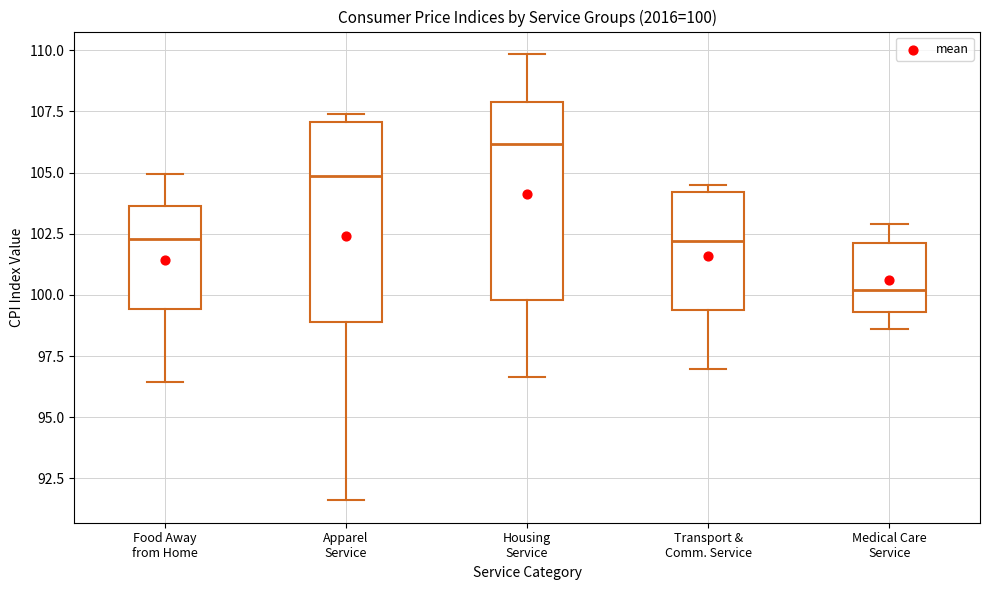

Which box has the lowest median line?

Medical Care Service